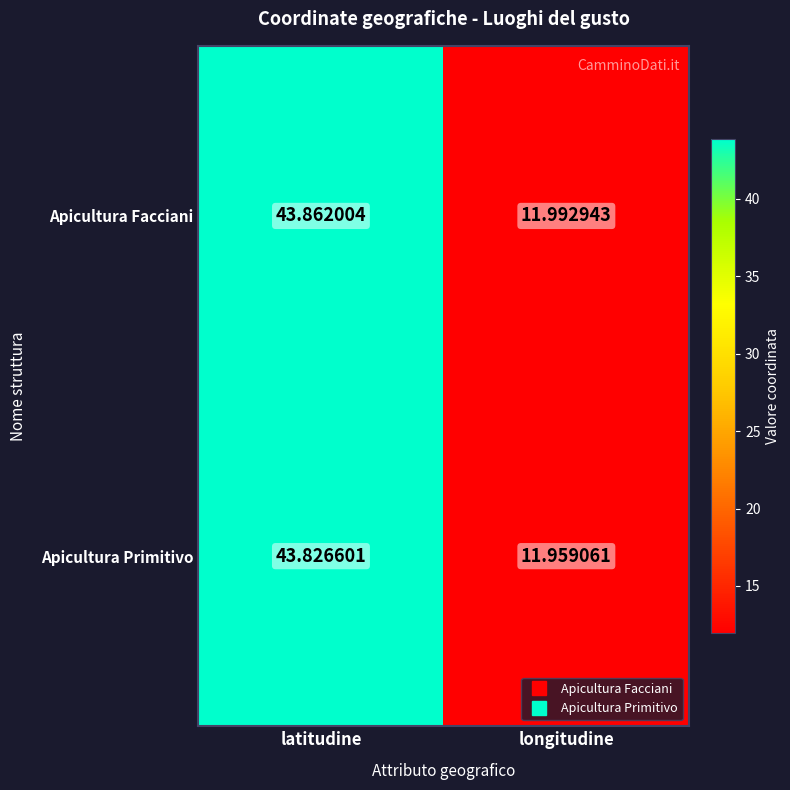

Which series changed the most between latitudine and longitudine?

Apicultura Facciani